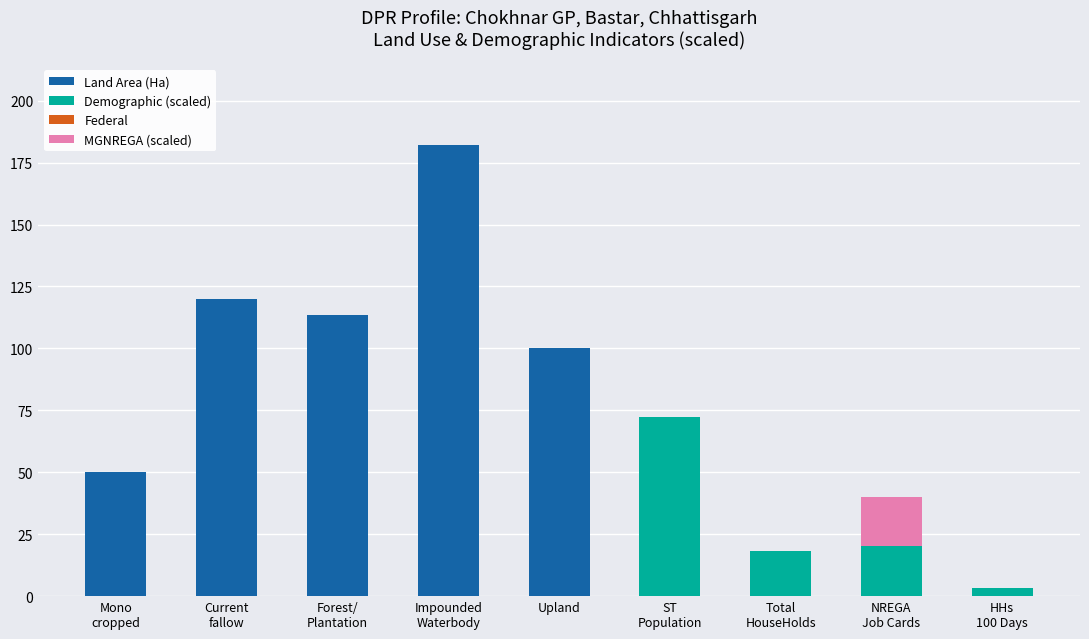

Where is Land Area (Ha) nearest to the value 91?

Upland